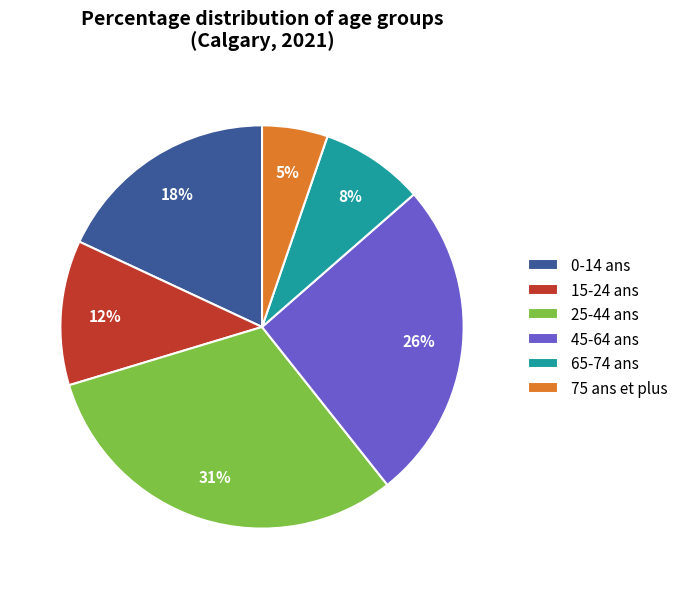

Is there a majority slice in this chart?

No